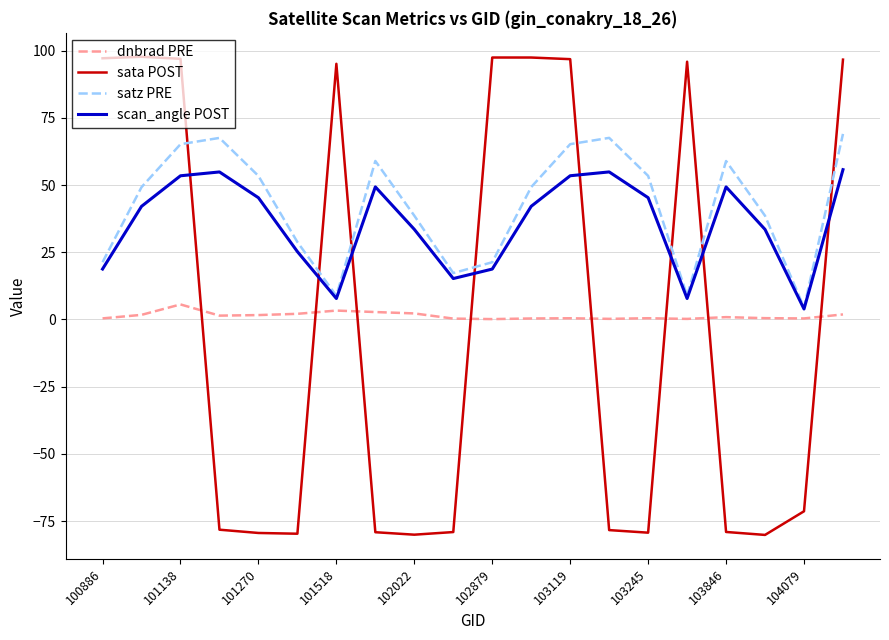

What is the lowest value of the sata POST series?

-80.2